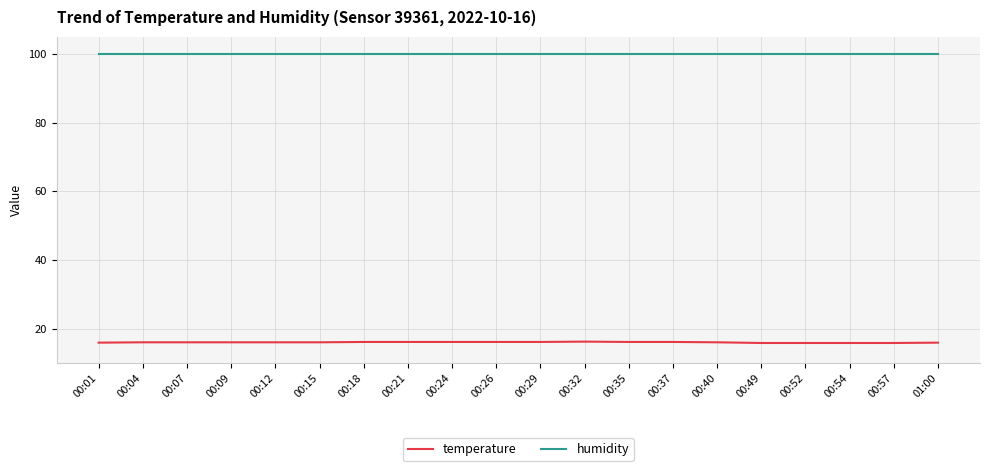

What are all the series names shown in the legend?

temperature, humidity